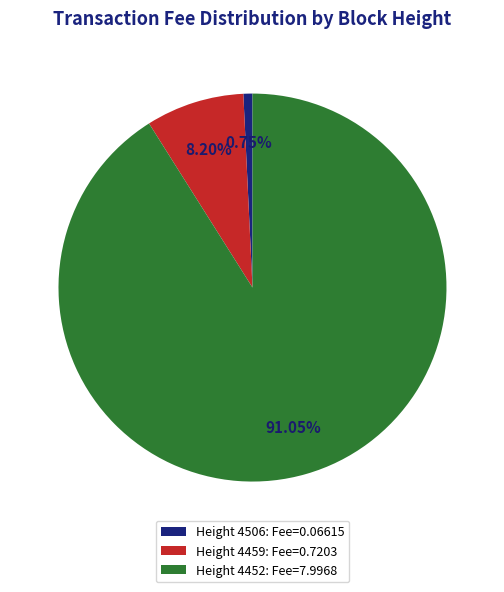

Which category has the smallest portion of the pie?

Height 4506: Fee=0.06615